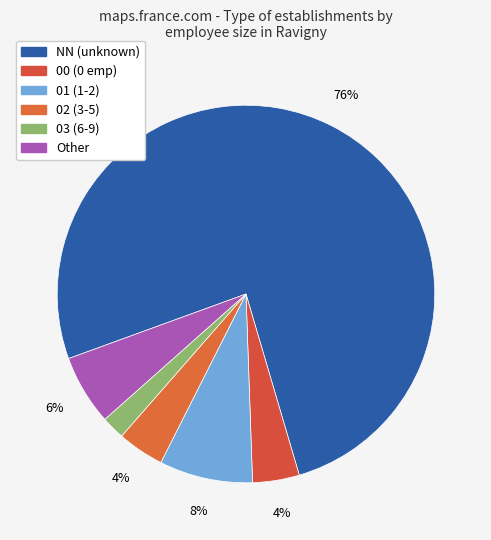

Is it true that Other is 6% of the pie?

True